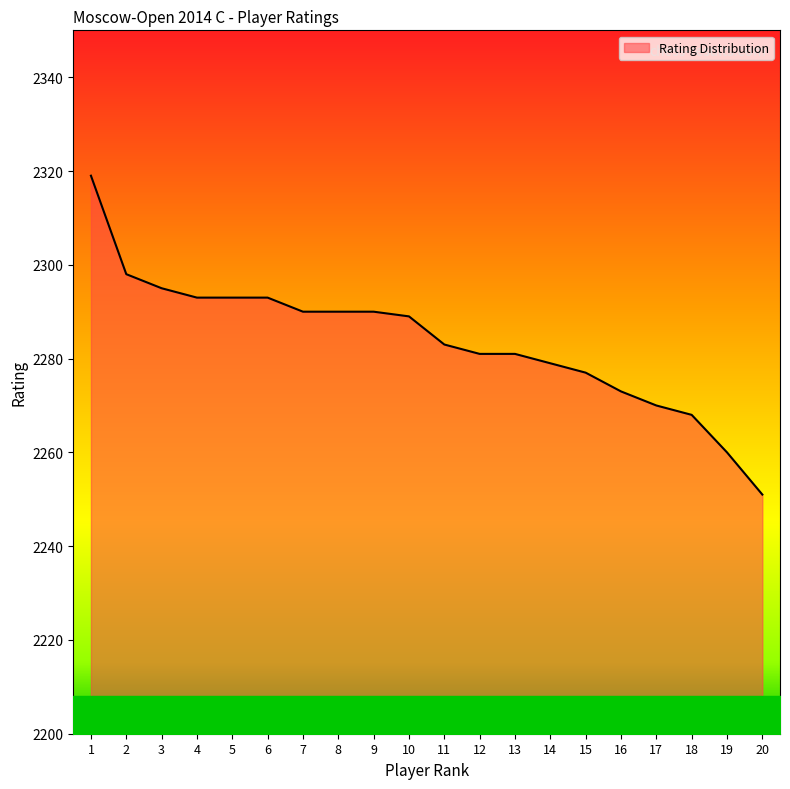

Reading right to left, extract all data points from this chart.

2251	2260	2268	2270	2273	2277	2279	2281	2281	2283	2289	2290	2290	2290	2293	2293	2293	2295	2298	2319